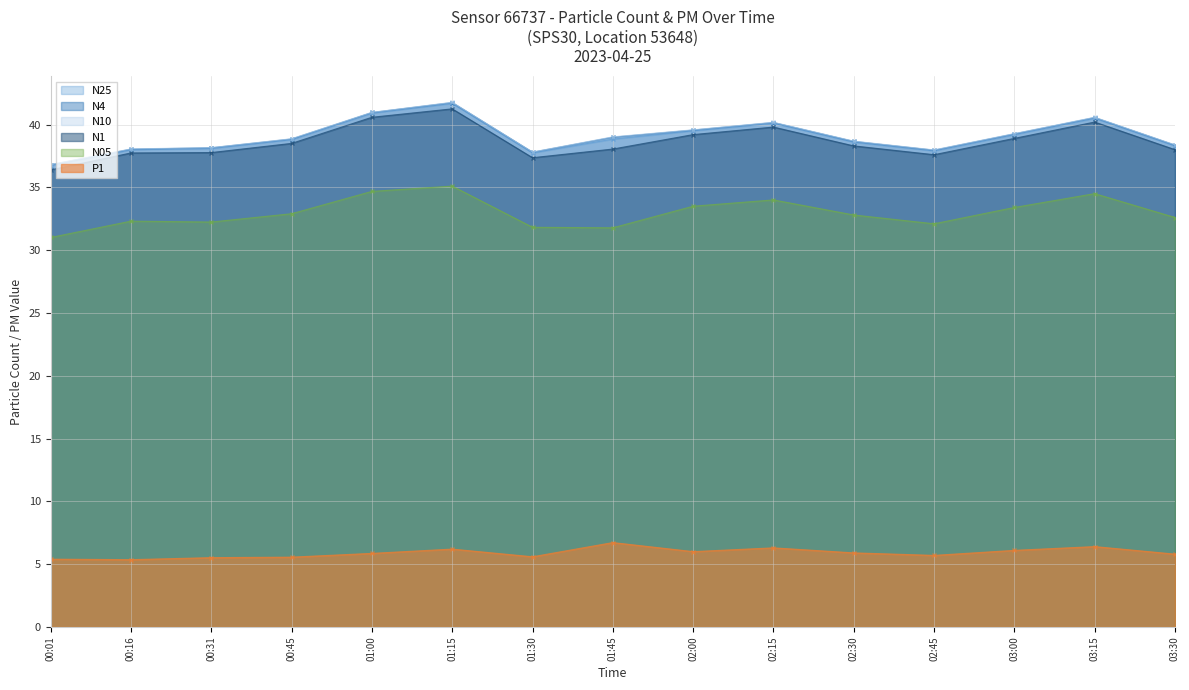

In N4, how many points are lower than both neighbors (excluding endpoints)?

2